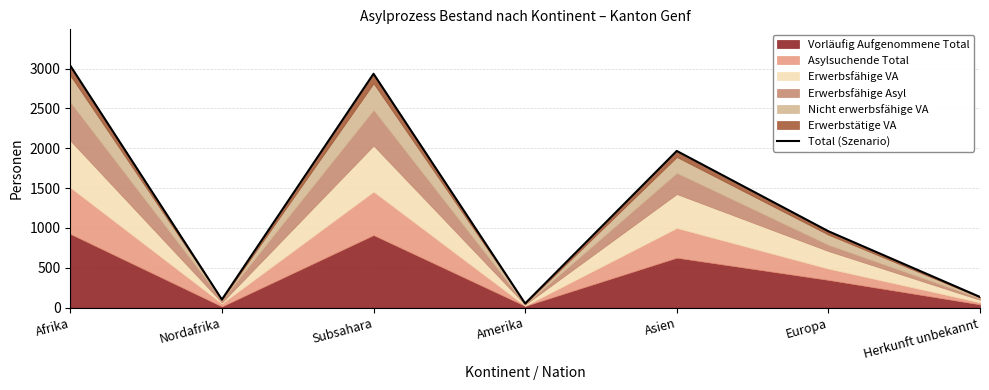

Does the chart display data point markers on the line(s)?

No